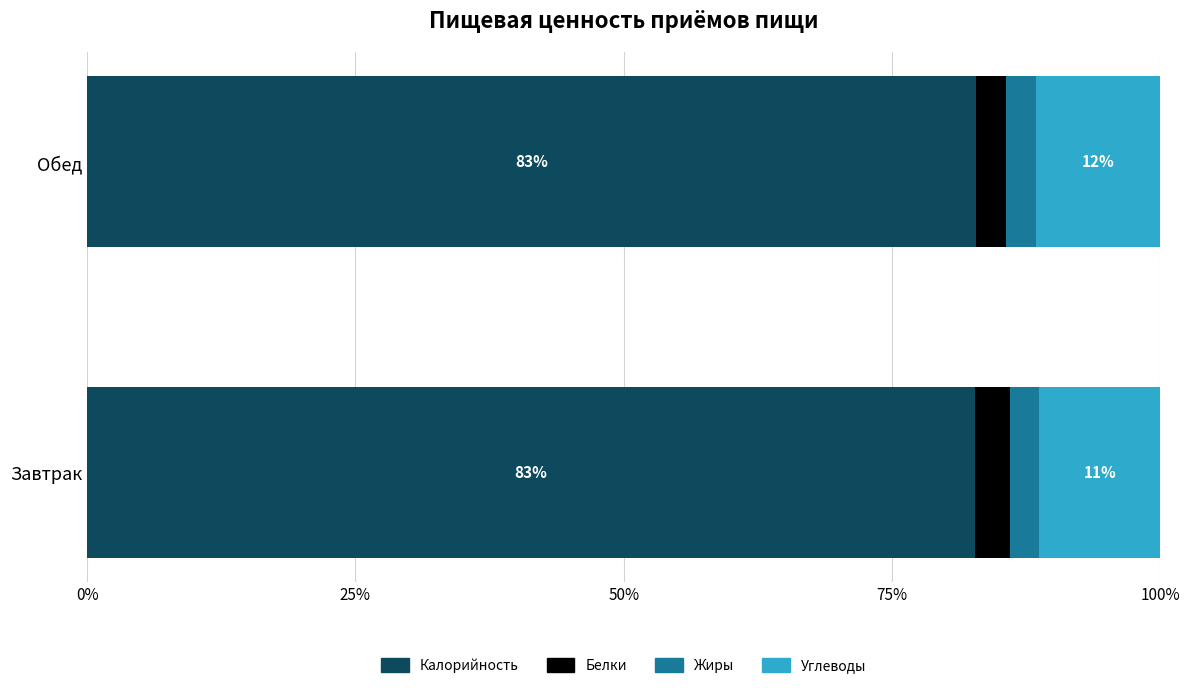

Is it true that Калорийность equals 82.8 at Обед?

True